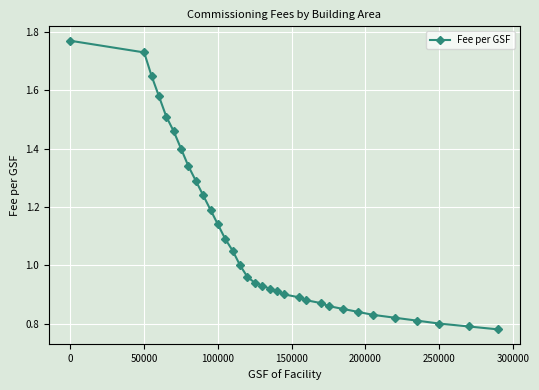

What is the maximum value shown in the chart?

1.8